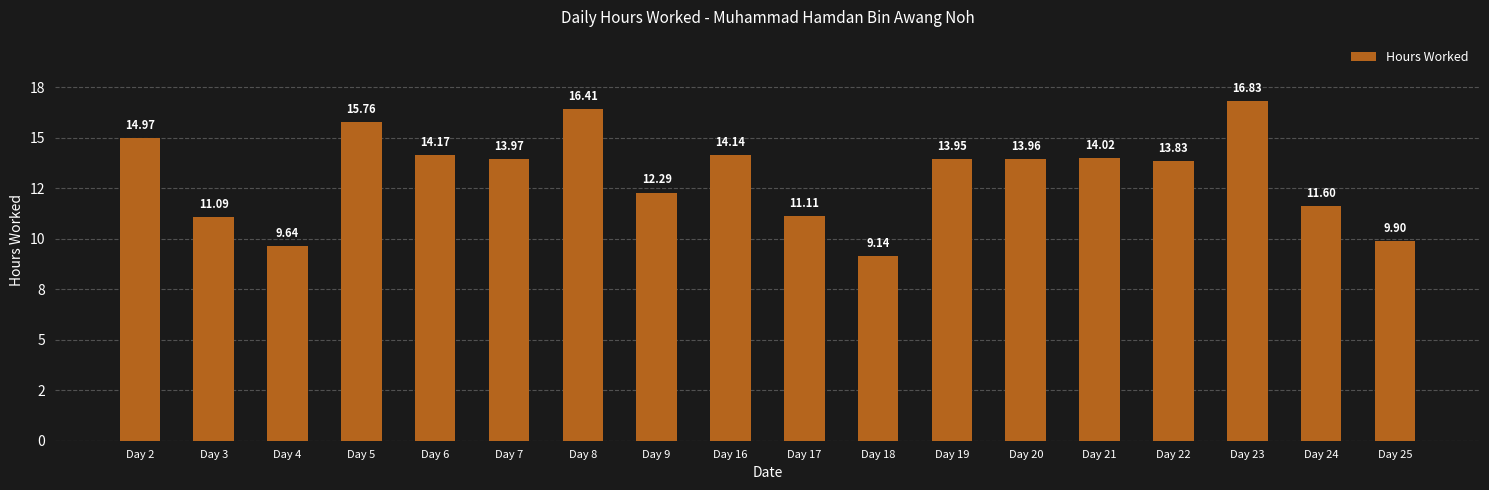

At which label does the data first exceed 13?

Day 2